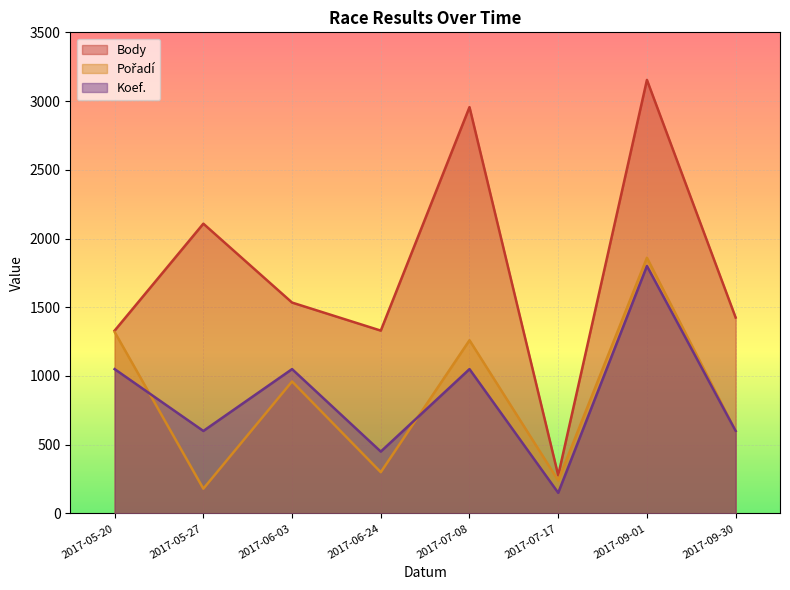

True or false: Koef. and Body cross at least once.

False